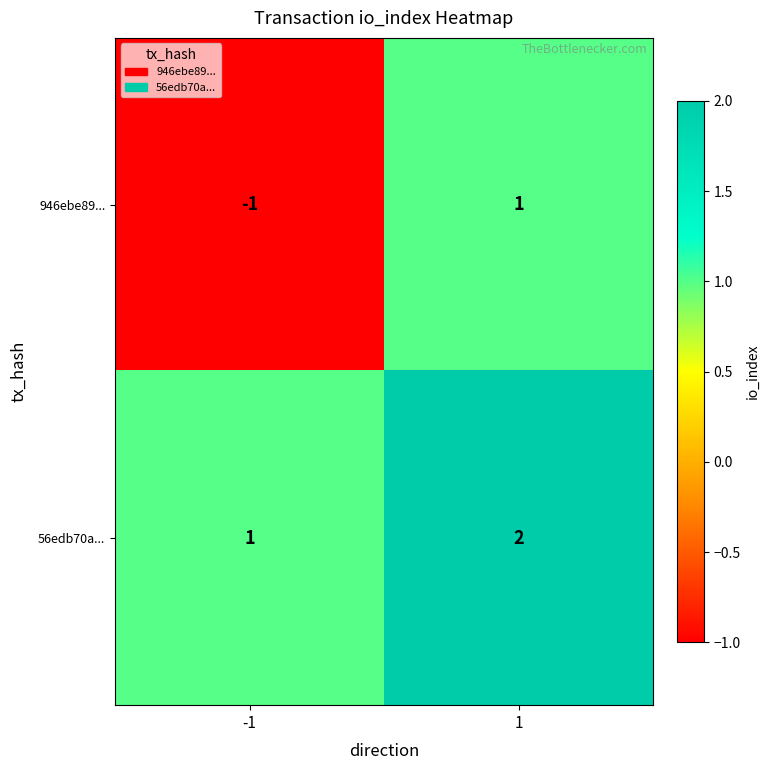

What is the greatest value displayed?

2